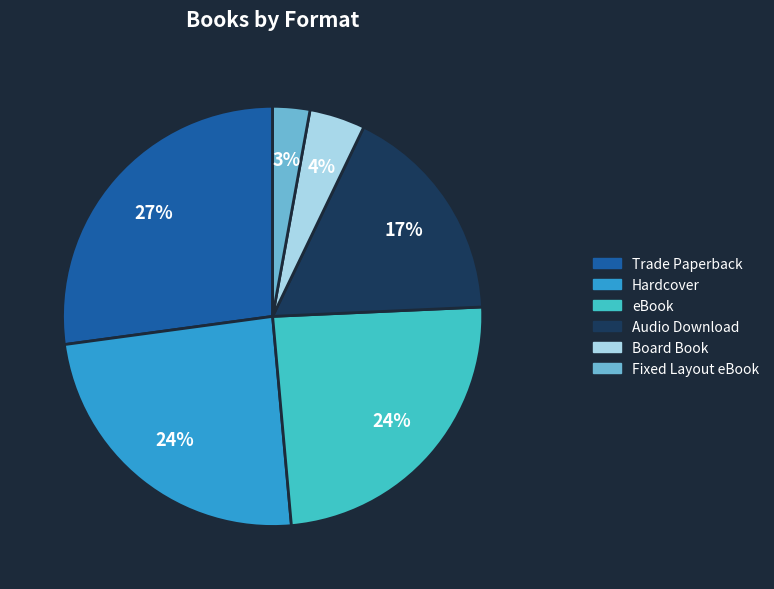

How many slices are in this pie chart?

6